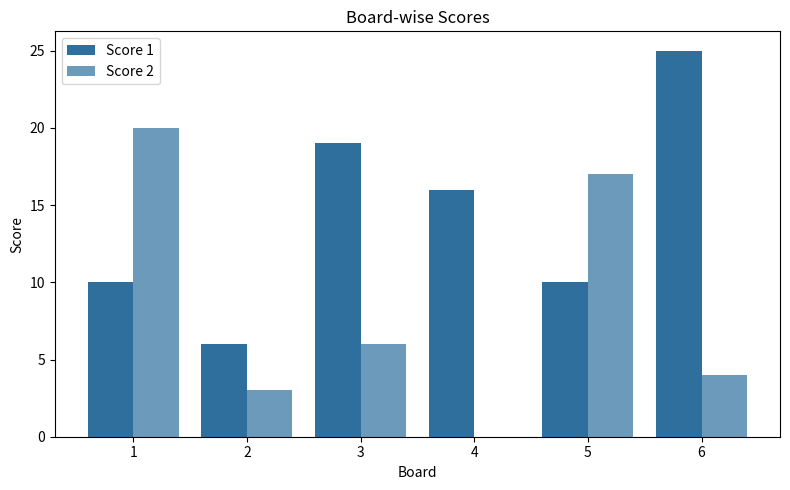

What is the difference between the Score 1 values at 6 and 1?

15